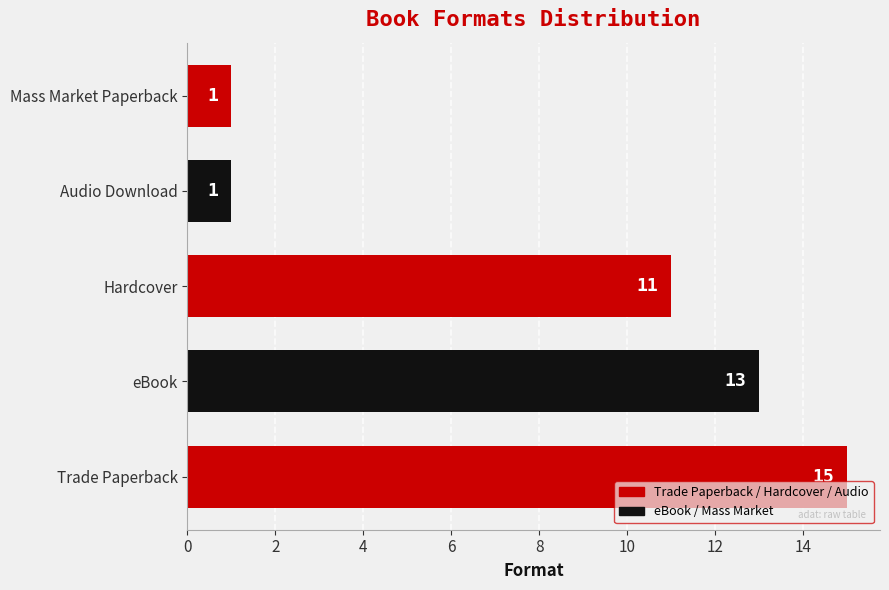

What is the difference between the maximum and minimum values?

14